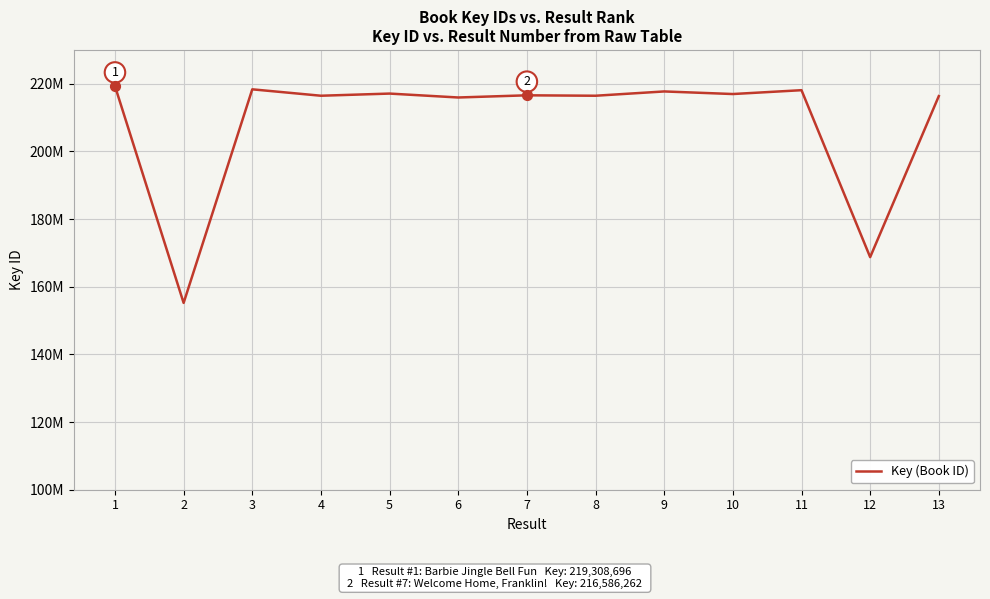

What is the ratio of the value at 9 to the value at 5?

1.0